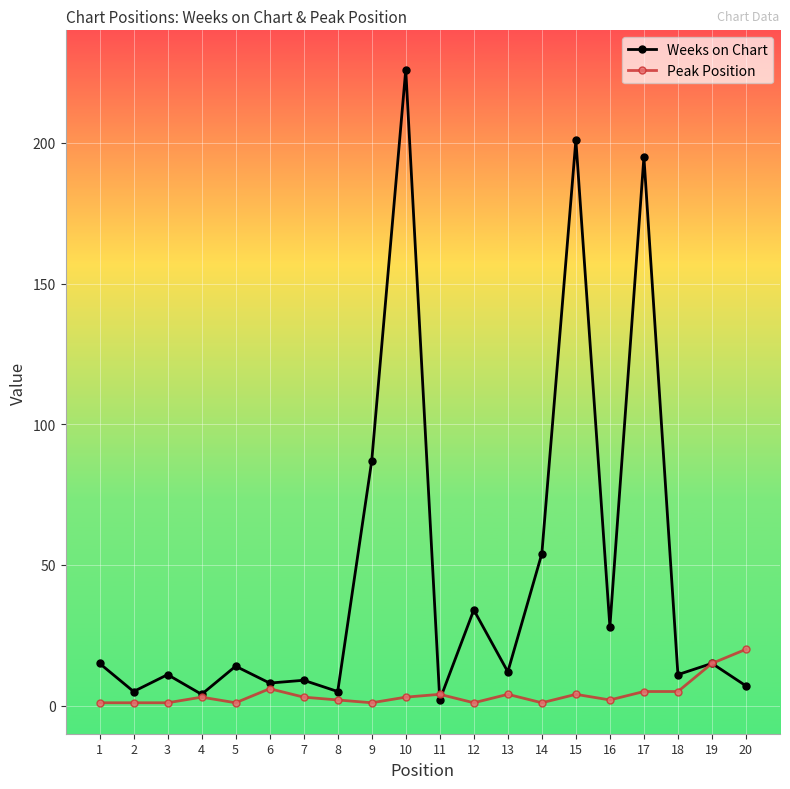

Reading left to right, transcribe all the data shown in this chart.

Weeks on Chart: 1=15	2=5	3=11	4=4	5=14	6=8	7=9	8=5	9=87	10=226	11=2	12=34	13=12	14=54	15=201	16=28	17=195	18=11	19=15	20=7
Peak Position: 1=1	2=1	3=1	4=3	5=1	6=6	7=3	8=2	9=1	10=3	11=4	12=1	13=4	14=1	15=4	16=2	17=5	18=5	19=15	20=20